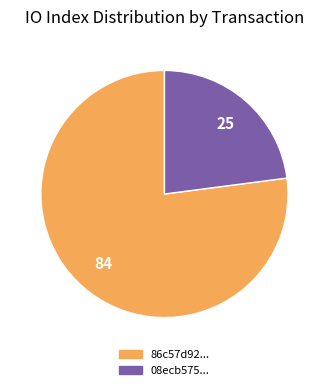

True or false: 86c57d92... accounts for 85% of the total.

False